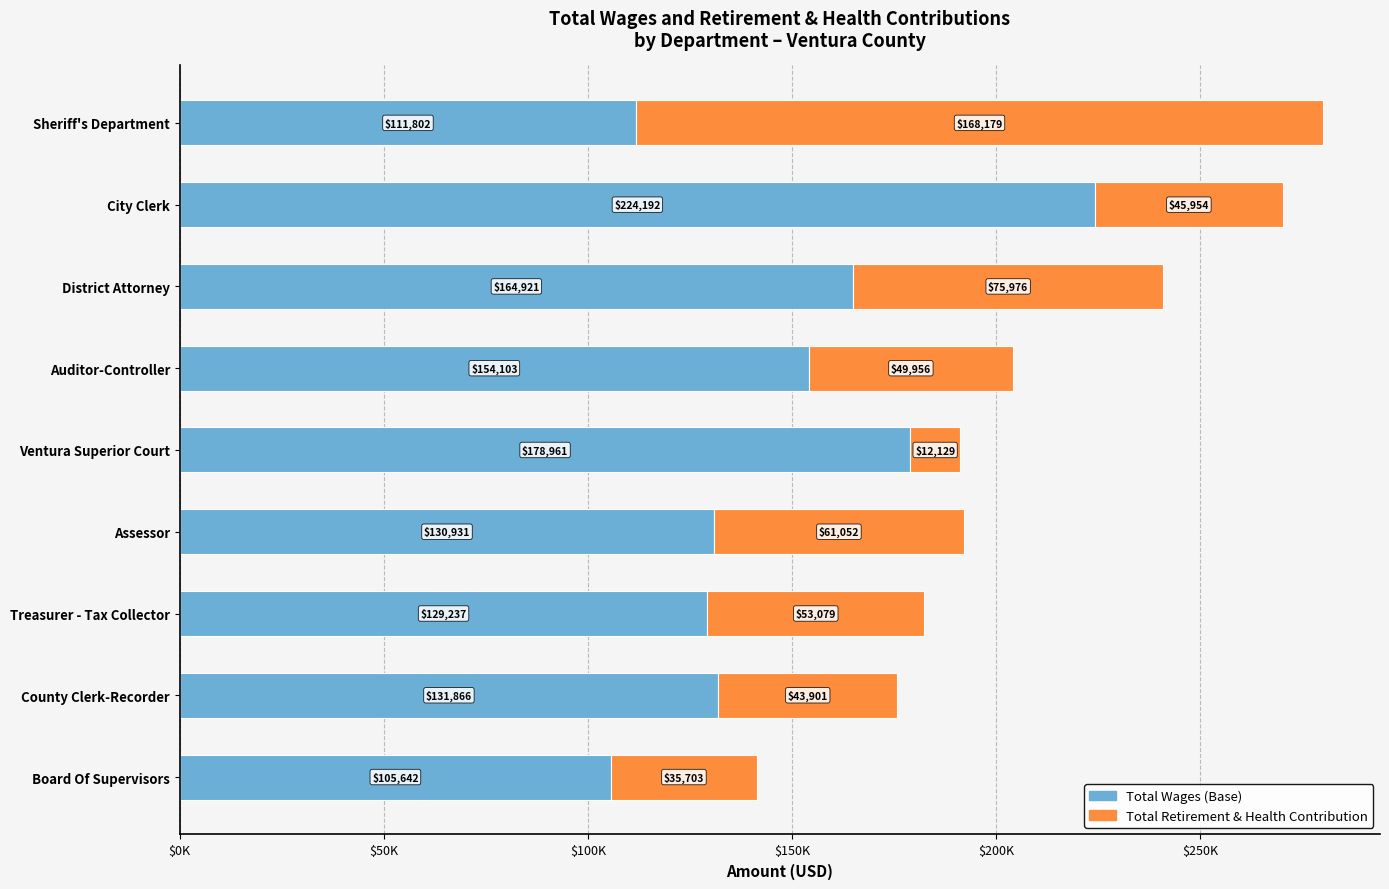

What are all the series names shown in the legend?

Total Wages (Base), Total Retirement & Health Contribution